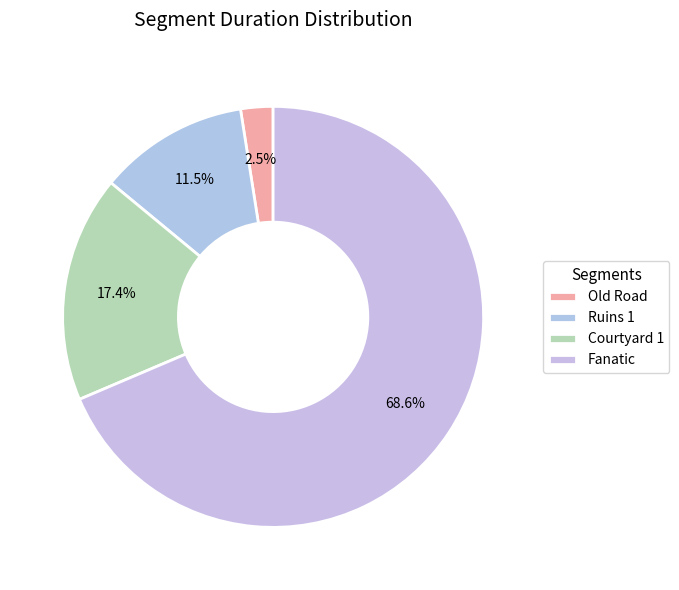

Does Old Road represent more than half of the total?

No